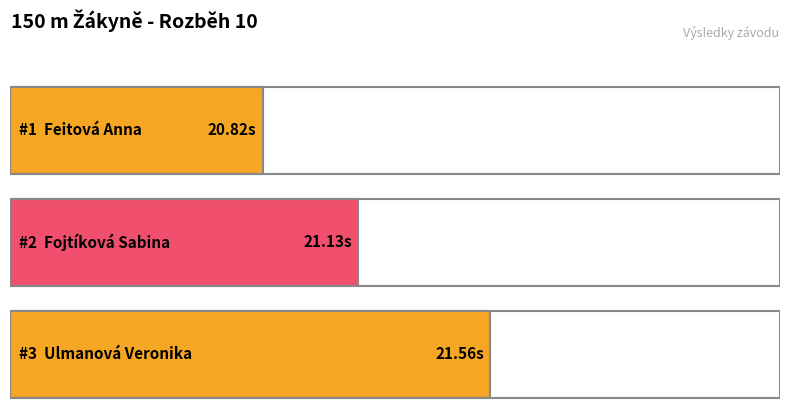

What position from the right is Fojtíková Sabina?

2